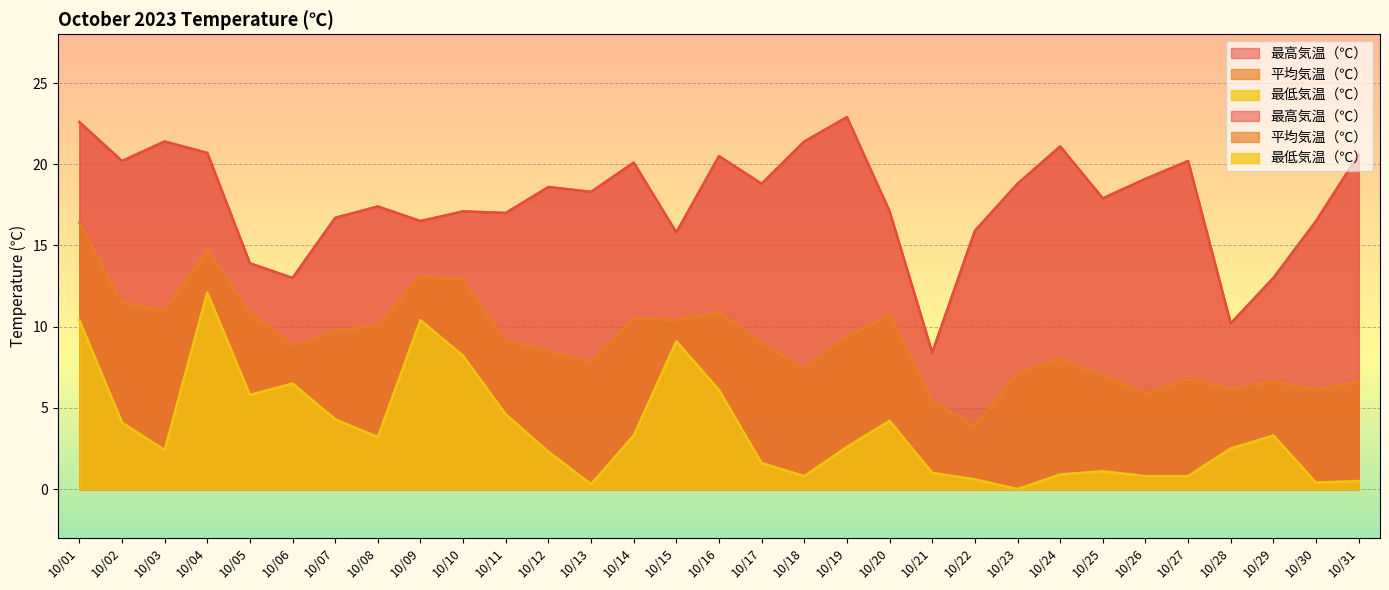

In 最高気温（℃）, how many points are higher than both neighbors (excluding endpoints)?

9